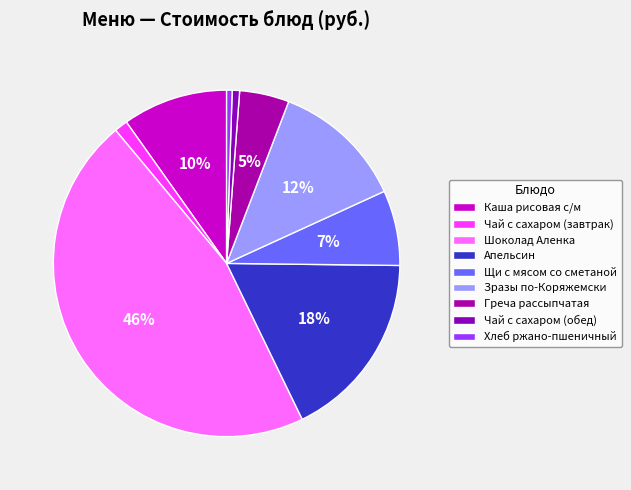

Does any single category account for the majority?

No